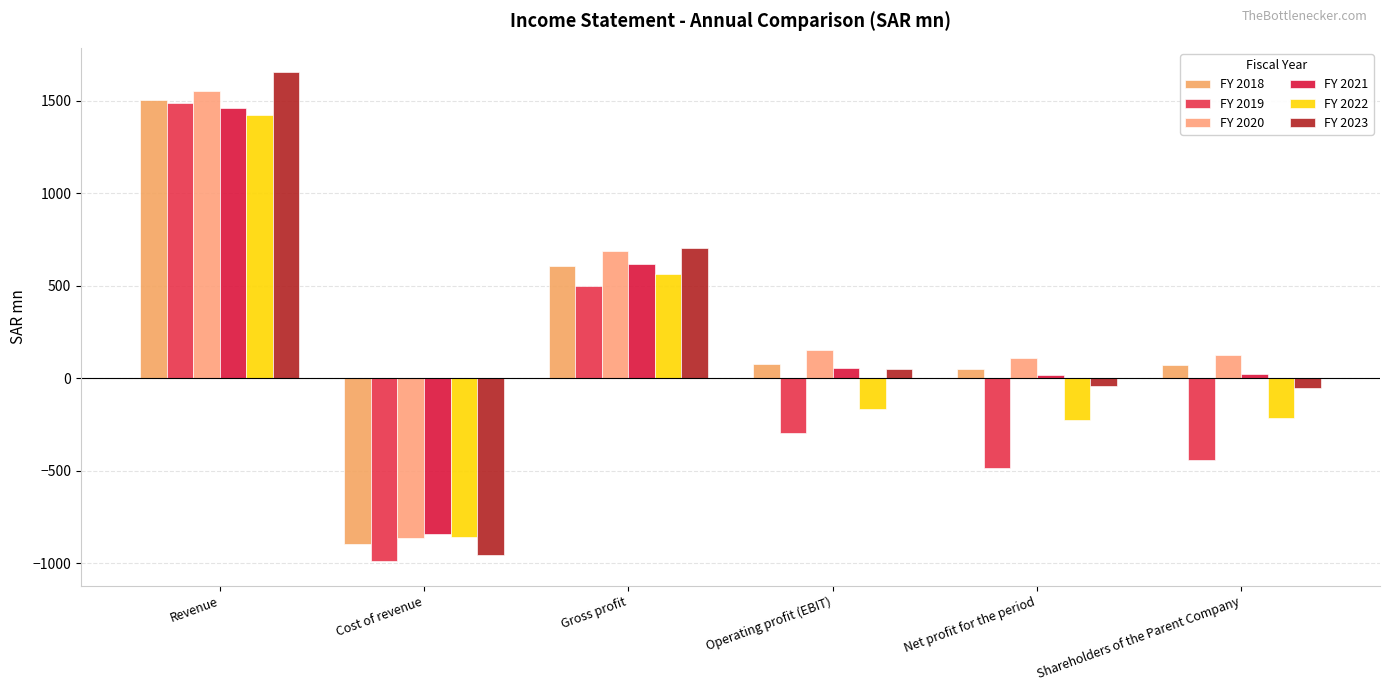

What is the lowest value of the FY 2020 series?

-864.8